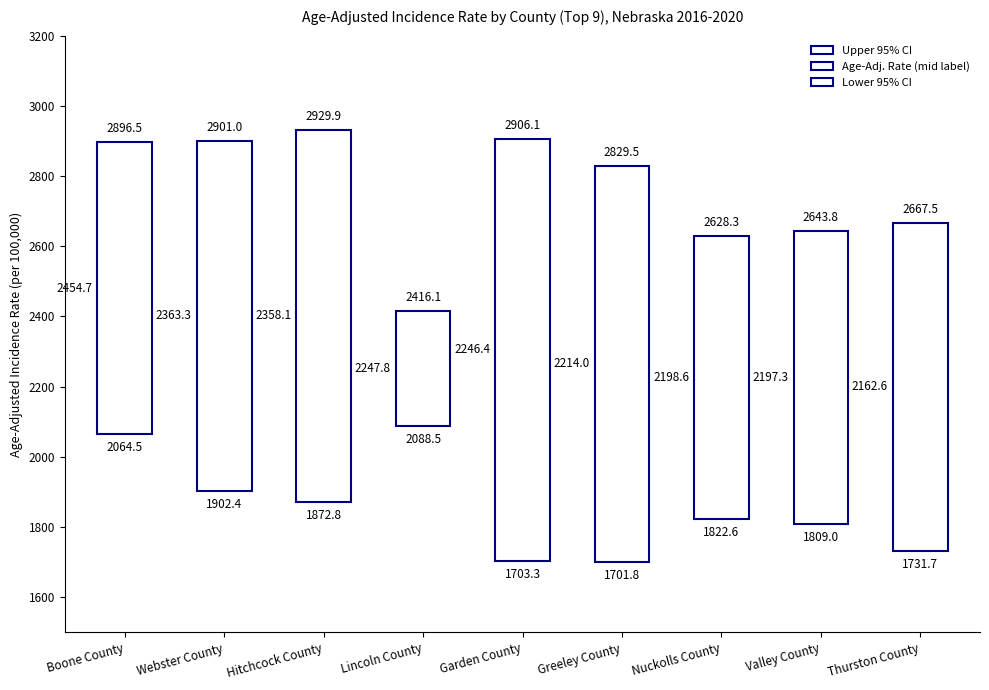

Reading left to right, what are all the values shown in this chart?

Upper 95% CI: Boone County=2896.5	Webster County=2901.0	Hitchcock County=2929.9	Lincoln County=2416.1	Garden County=2906.1	Greeley County=2829.5	Nuckolls County=2628.3	Valley County=2643.8	Thurston County=2667.5
Rate: Boone County=2454.7	Webster County=2363.3	Hitchcock County=2358.1	Lincoln County=2247.8	Garden County=2246.4	Greeley County=2214.0	Nuckolls County=2198.6	Valley County=2197.3	Thurston County=2162.6
Lower 95% CI: Boone County=2064.5	Webster County=1902.4	Hitchcock County=1872.8	Lincoln County=2088.5	Garden County=1703.3	Greeley County=1701.8	Nuckolls County=1822.6	Valley County=1809.0	Thurston County=1731.7